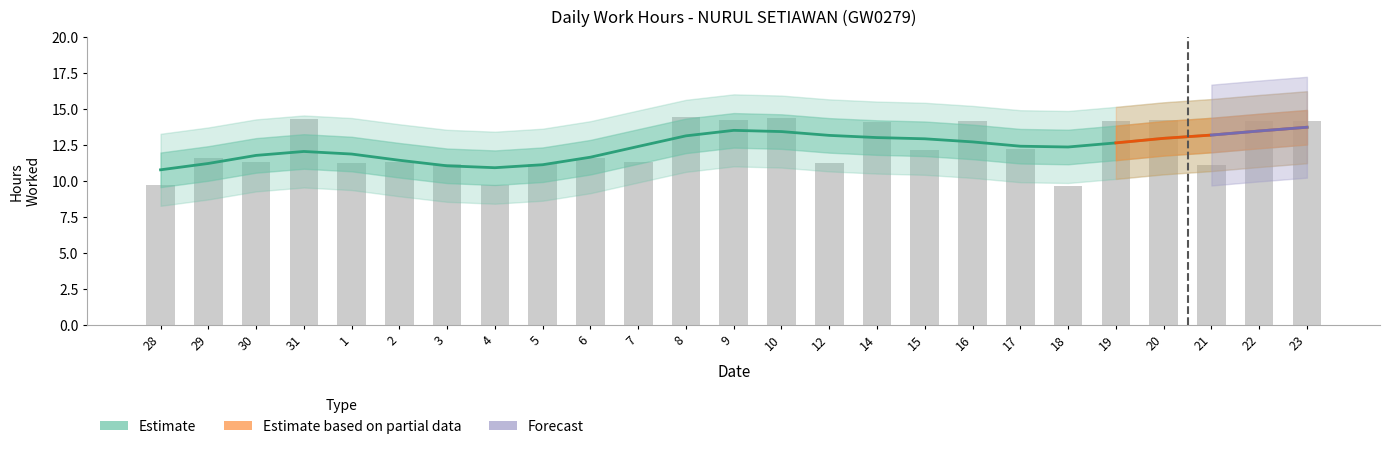

Reading left to right, what are all the values shown in this chart?

9.7	11.6	11.3	14.3	11.3	11.3	11.2	9.7	11.2	11.6	11.3	14.4	14.2	14.3	11.2	14.1	12.2	14.2	12.2	9.6	14.1	14.2	11.1	14.2	14.2